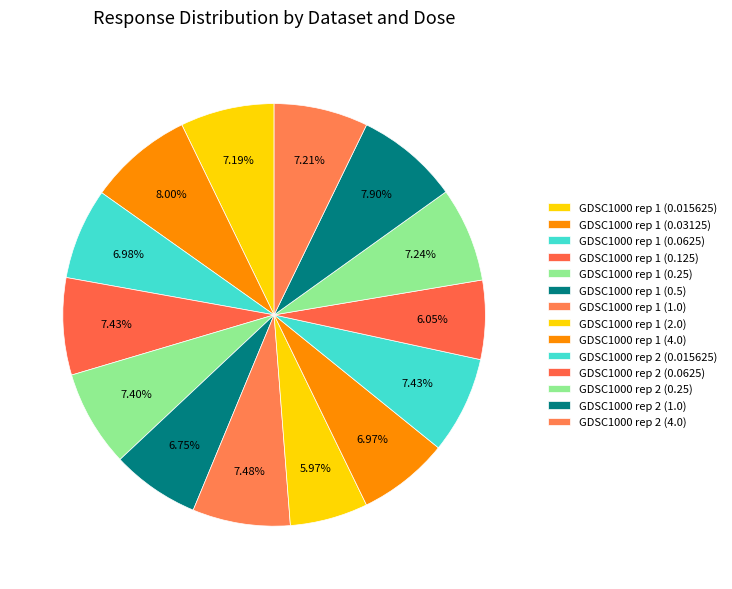

How many segments does this pie chart have?

14